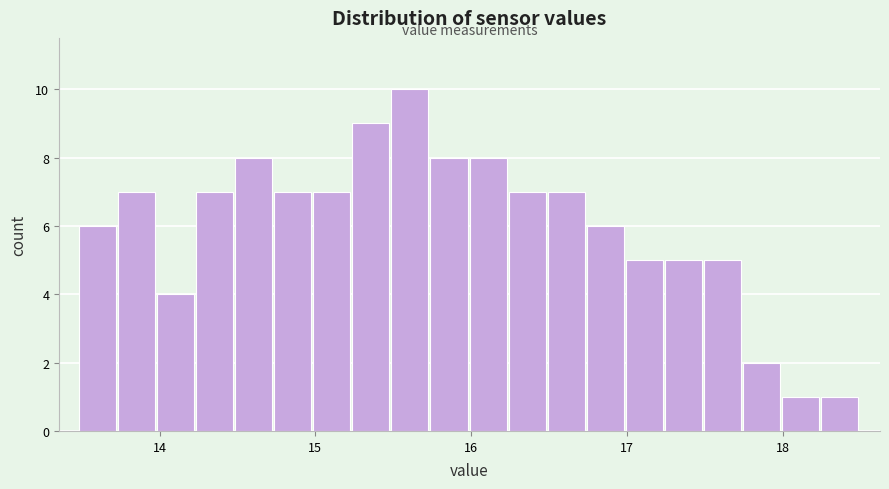

Read against the x-axis, roughly where is the centre of the tallest bar?

15.6